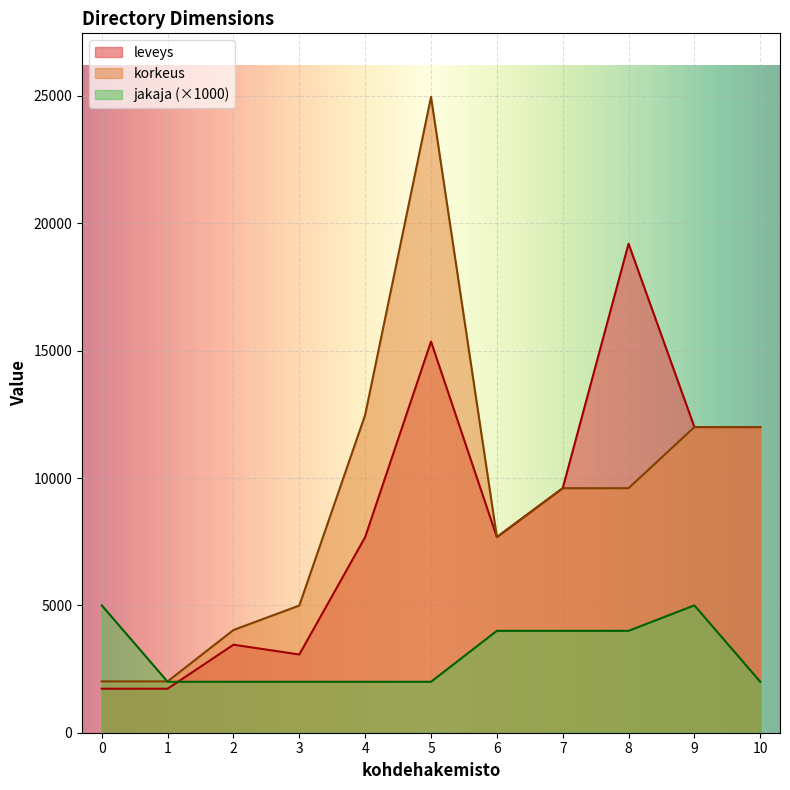

What is the value of the jakaja point at the 5th from the left?

2000